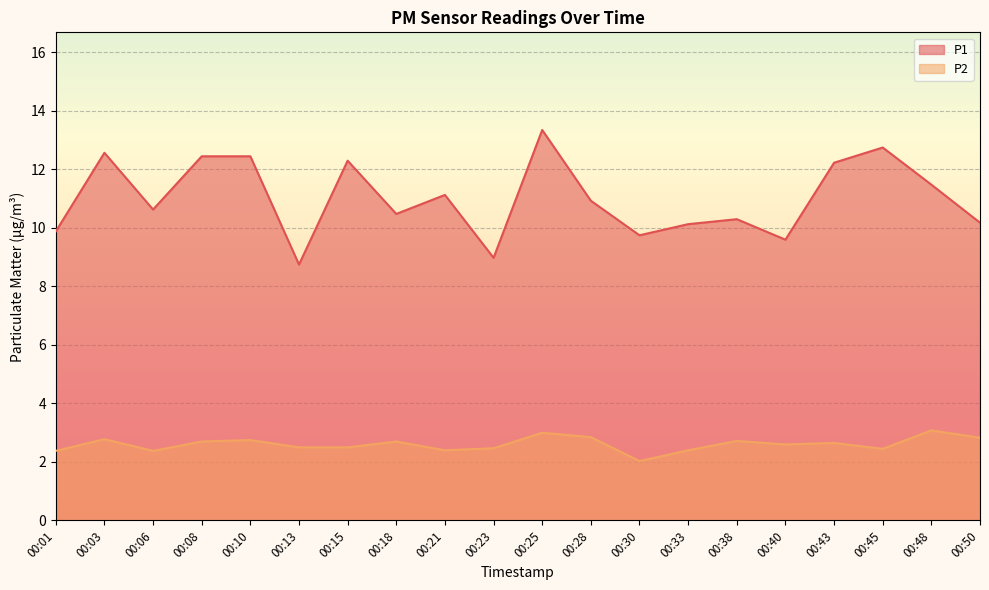

At which category is the sum across all series the highest?

00:25